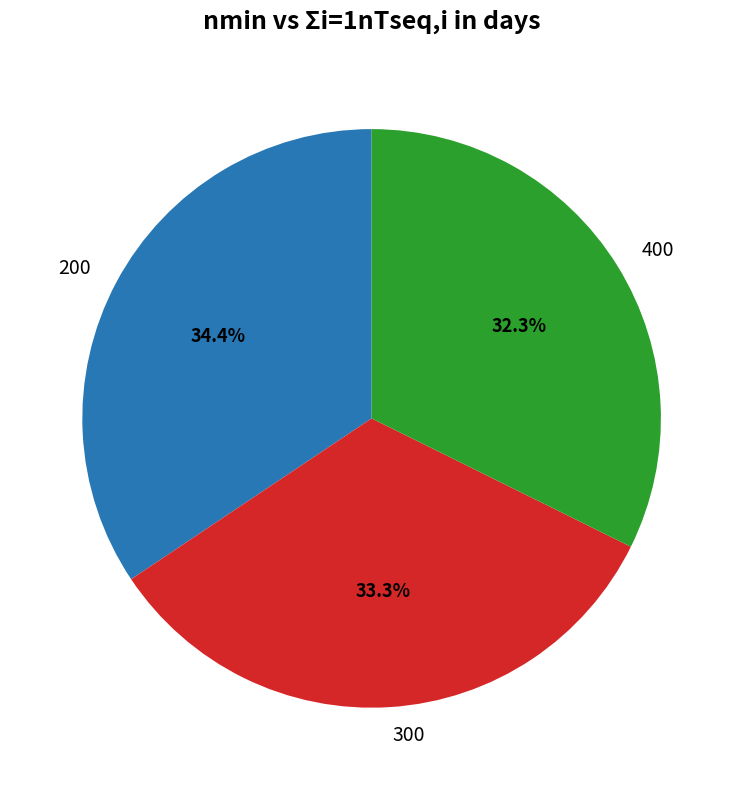

Count the number of slices in the pie.

3